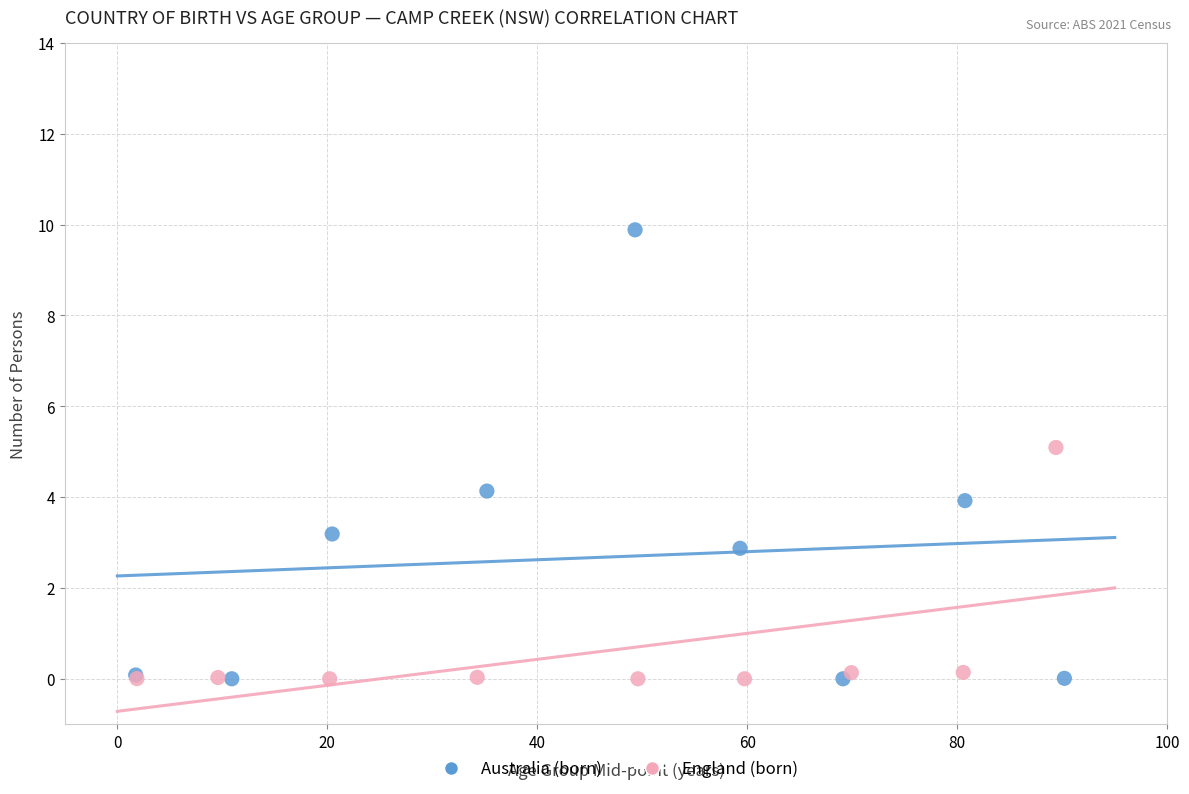

Which series reaches the maximum Y coordinate?

Australia (born)